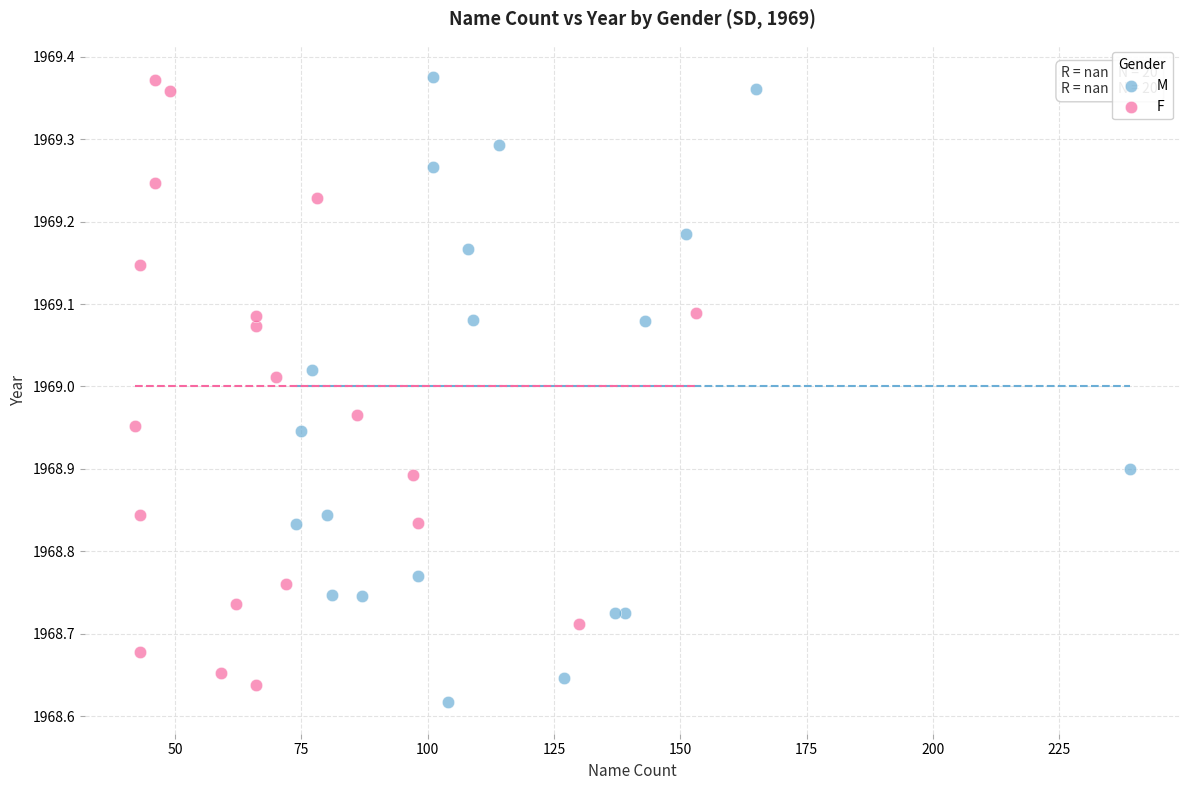

Which series contains the lowest Y value?

M